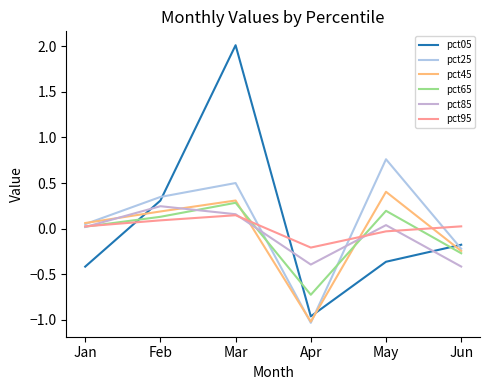

True or false: pct95 and pct25 cross at least once.

True